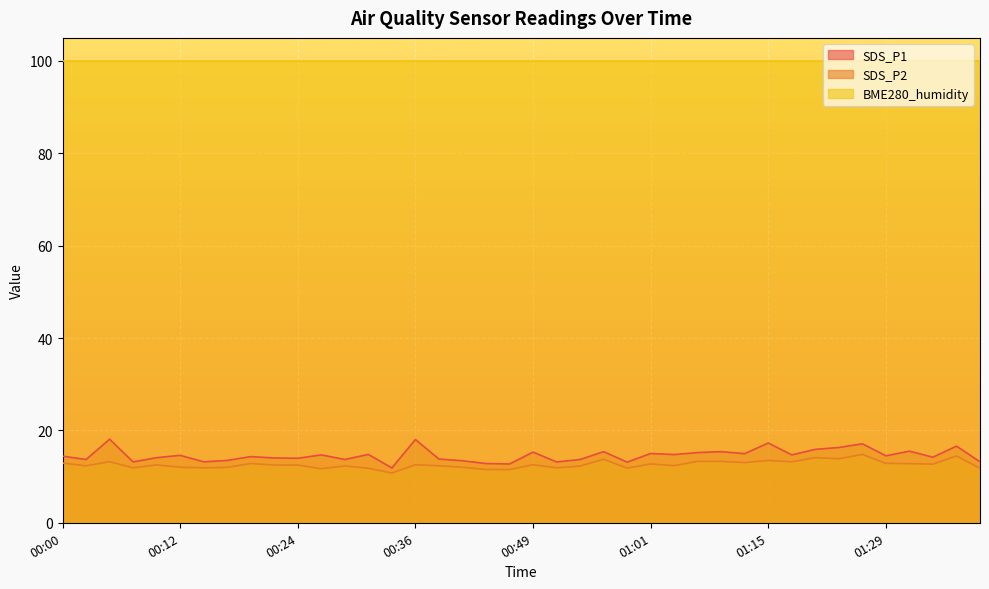

True or false: SDS_P2 and SDS_P1 cross at least once.

False